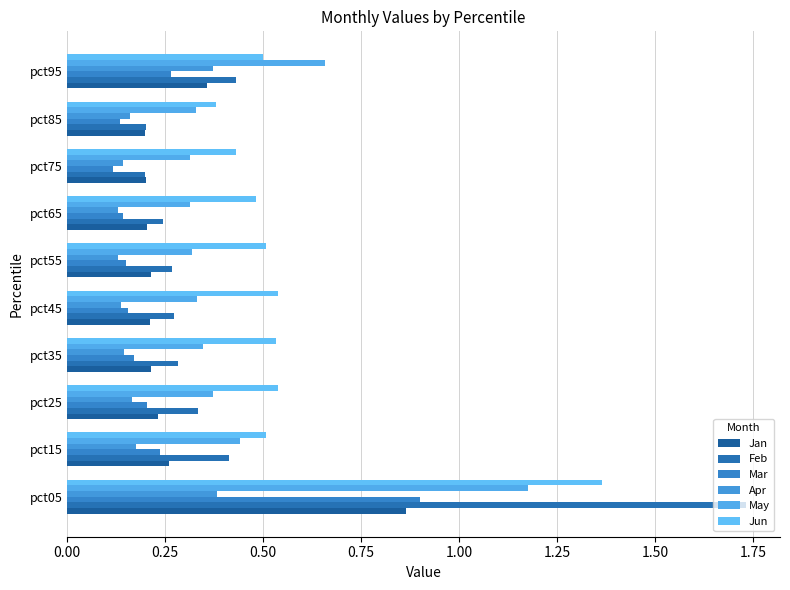

At how many categories does at least one series exceed 1?

1